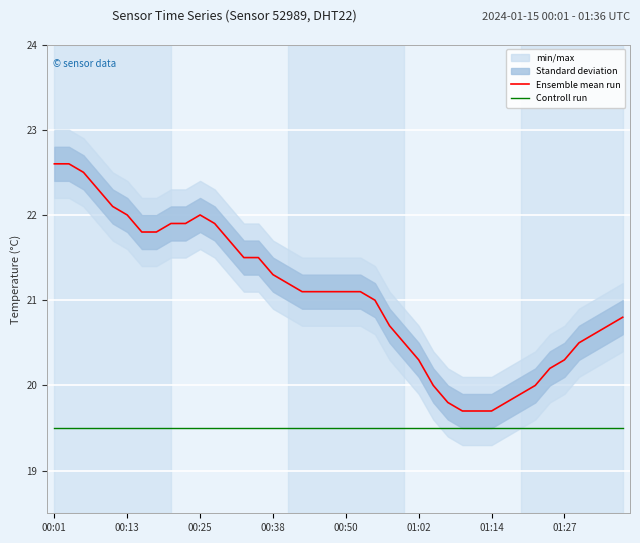

List the series in order of their peak value, highest first.

Ensemble mean run, Controll run